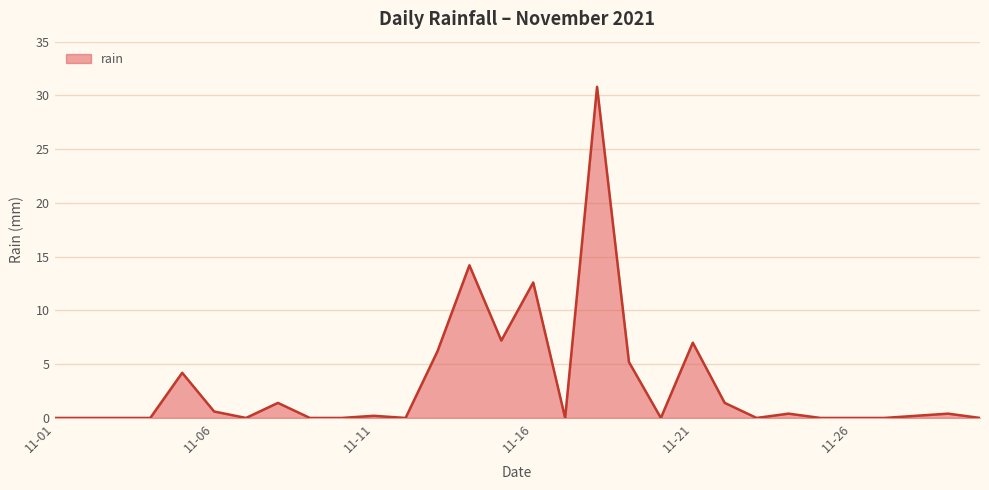

How many lines are shown in the chart?

1